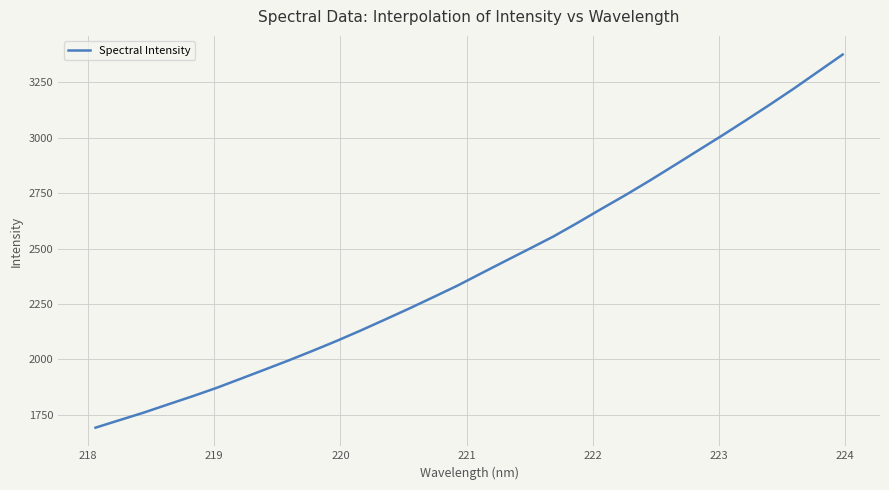

What is the smallest value displayed?

1691.8